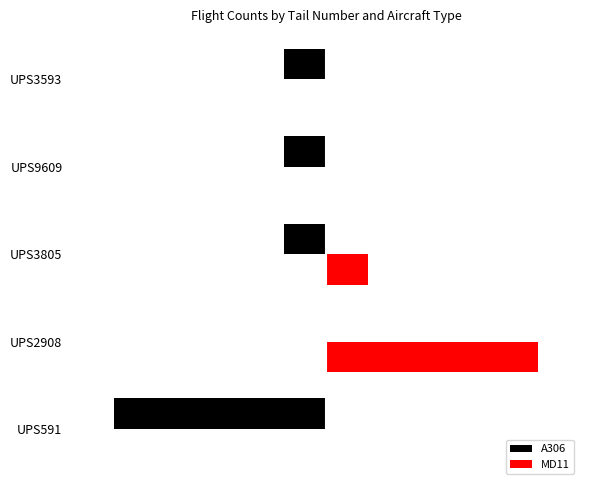

What are all the series names shown in the legend?

A306, MD11